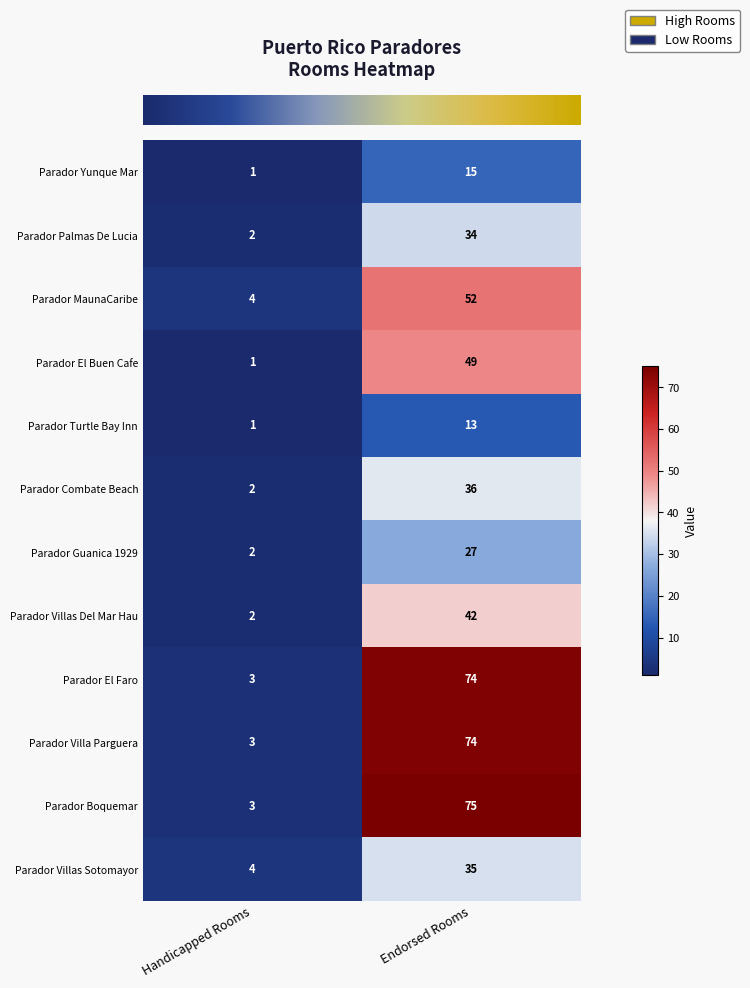

Which series has the largest total across all categories?

Parador Boquemar